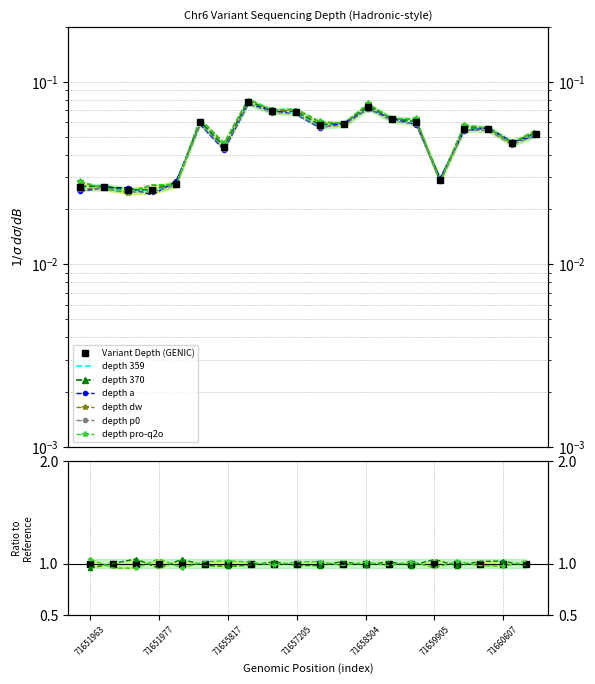

Where is the first local maximum for depth_alt2?

71655363